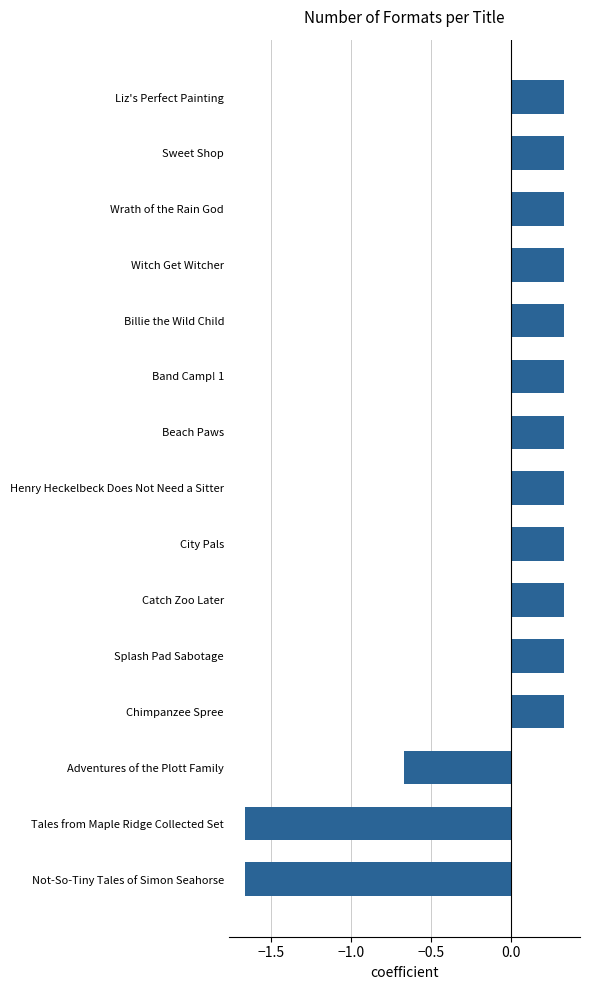

True or false: the data shows 0.5 at Sweet Shop.

False